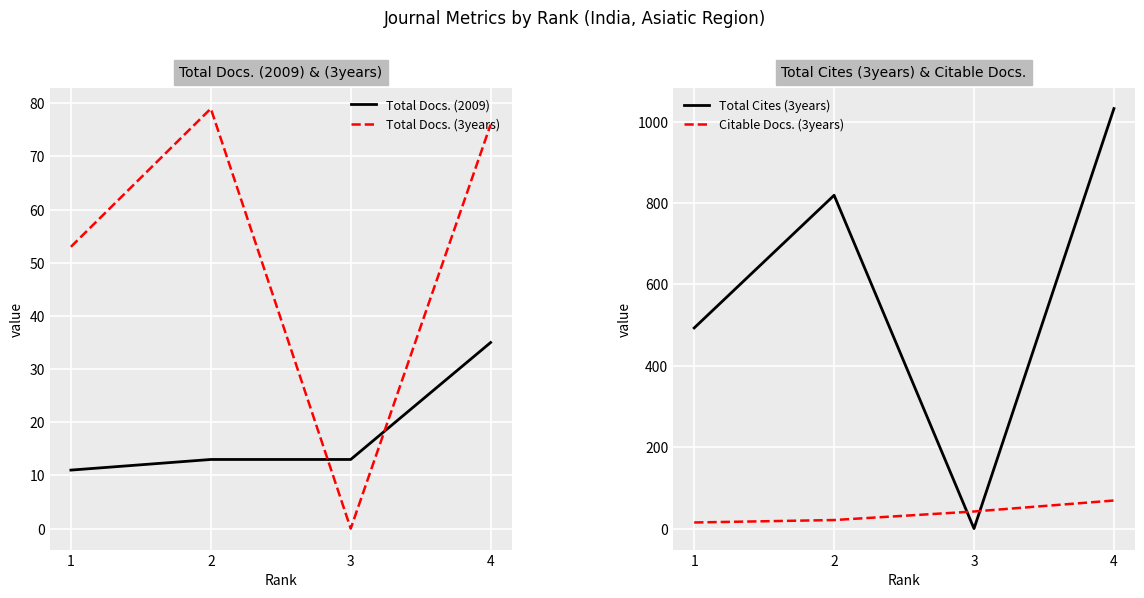

What value does the Citable Docs. (3years) series have at 4, to the nearest 10?

70